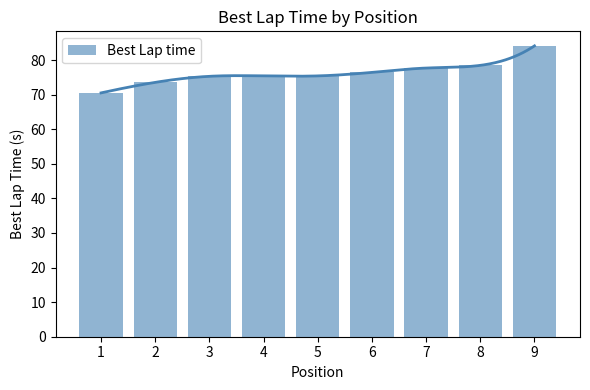

What is the average value?

76.3